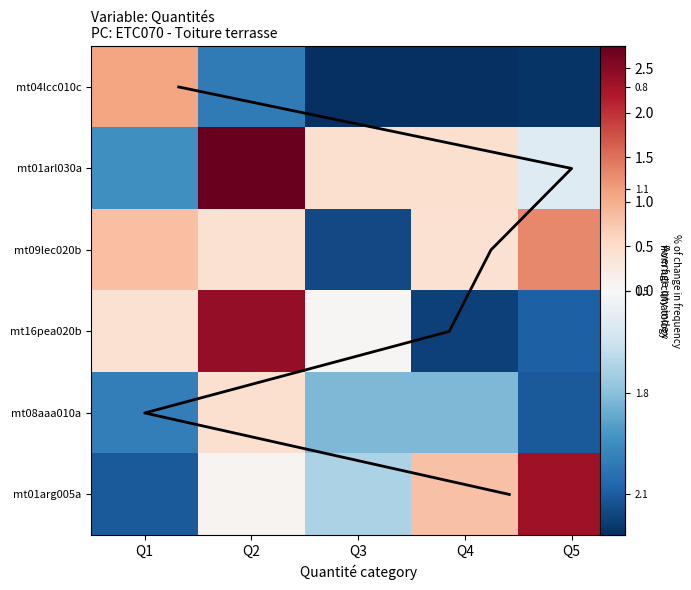

True or false: mt01arg005a has a value of 0.8 at Q4.

True